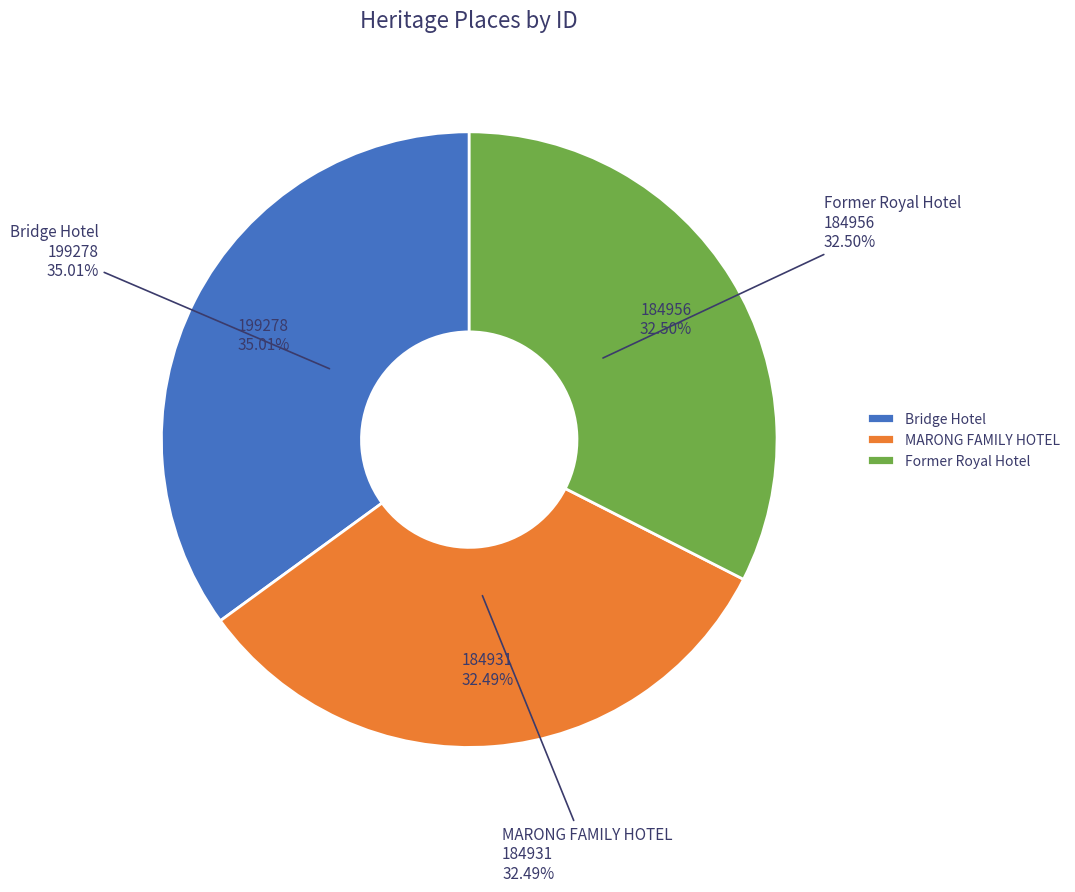

Does Bridge Hotel account for over 50% of the chart?

No